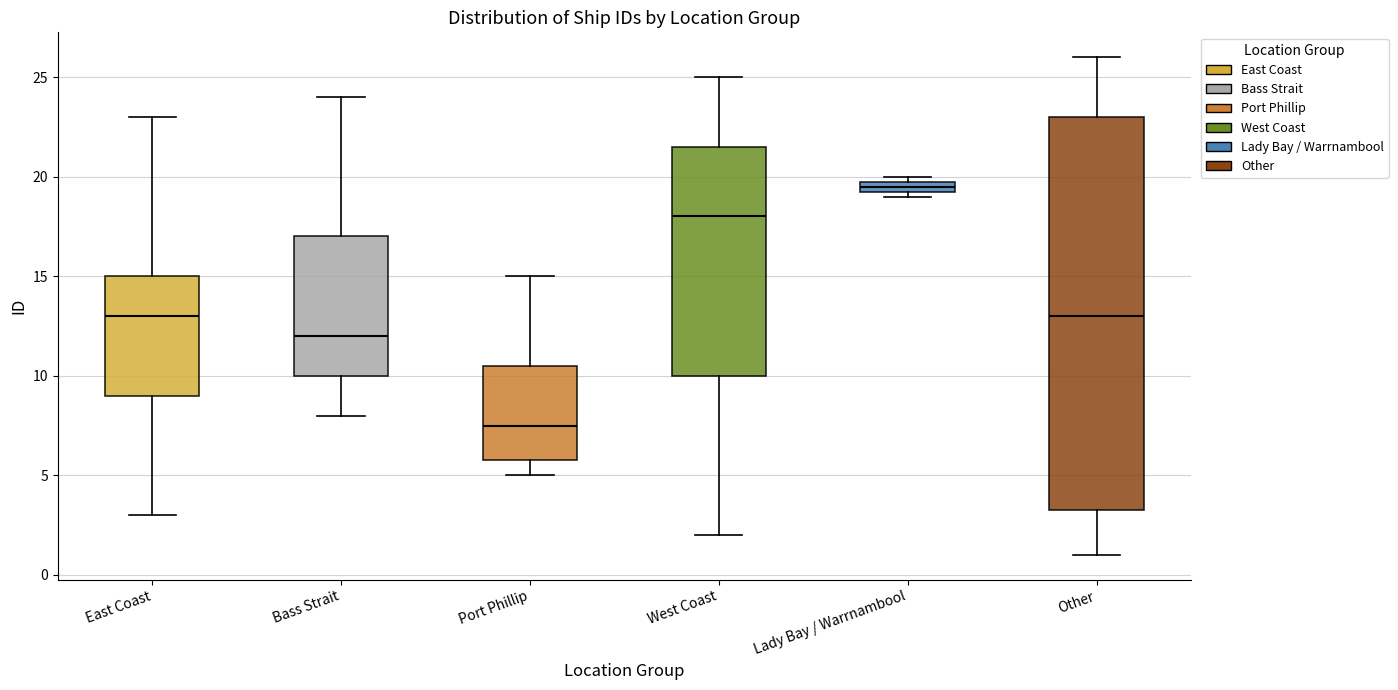

Which box has the highest median line?

Lady Bay / Warrnambool